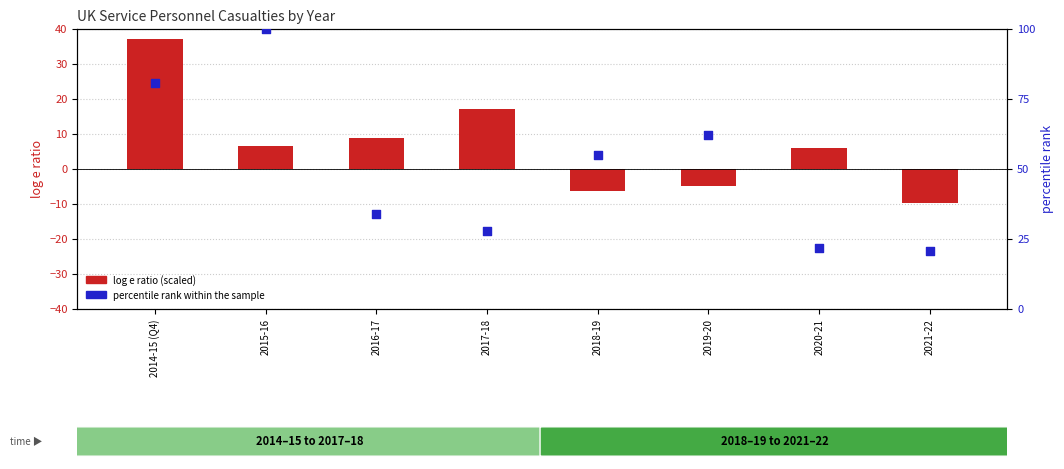

What are all the series names shown in the legend?

log e ratio (scaled), percentile rank within the sample